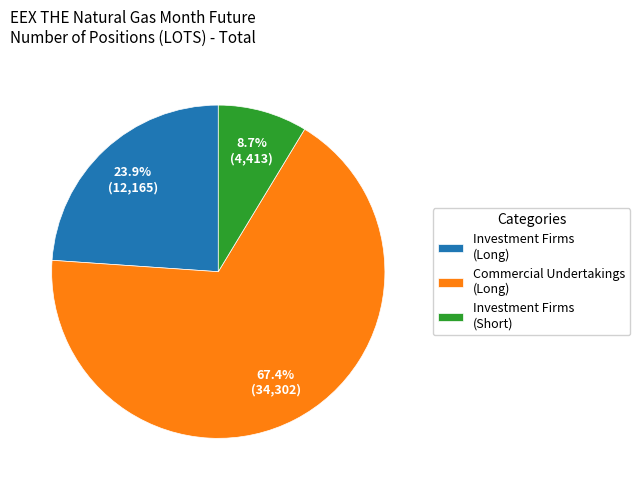

Which has a higher value, Investment Firms (Long) or Commercial Undertakings (Long)?

Commercial Undertakings (Long)